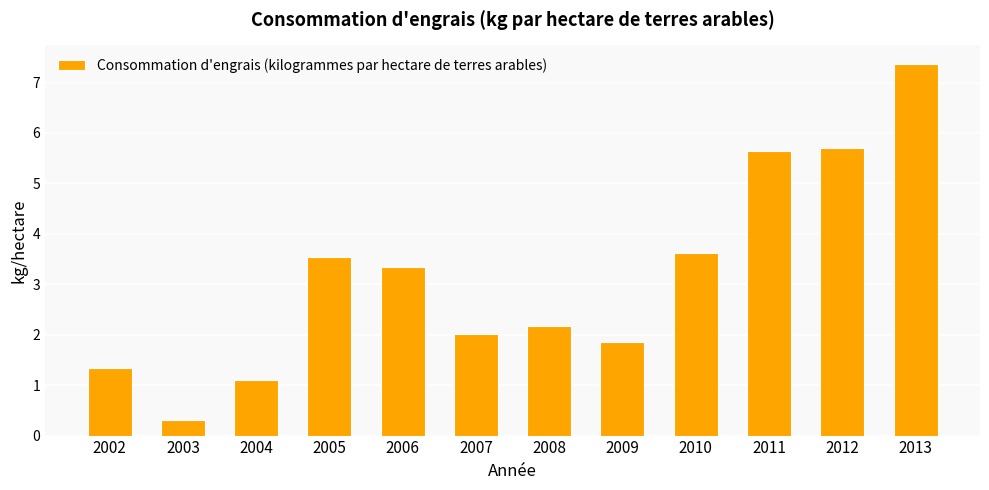

What is the average value?

3.2